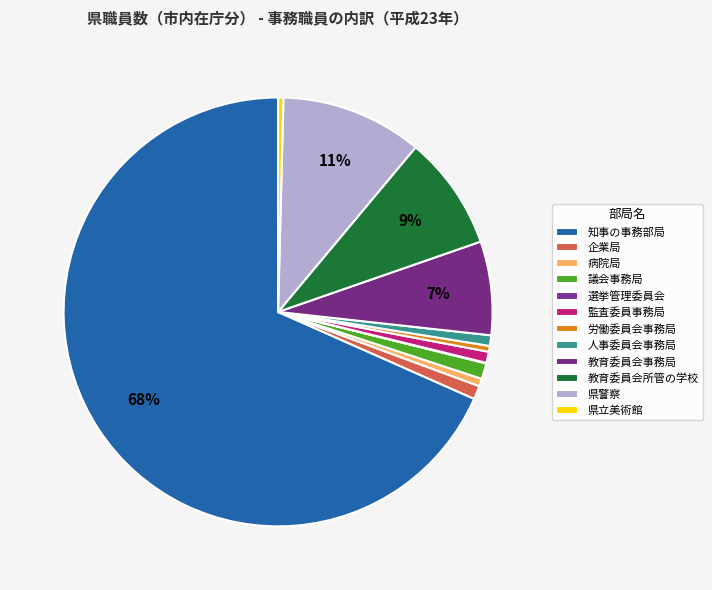

Which category has the smallest portion of the pie?

選挙管理委員会